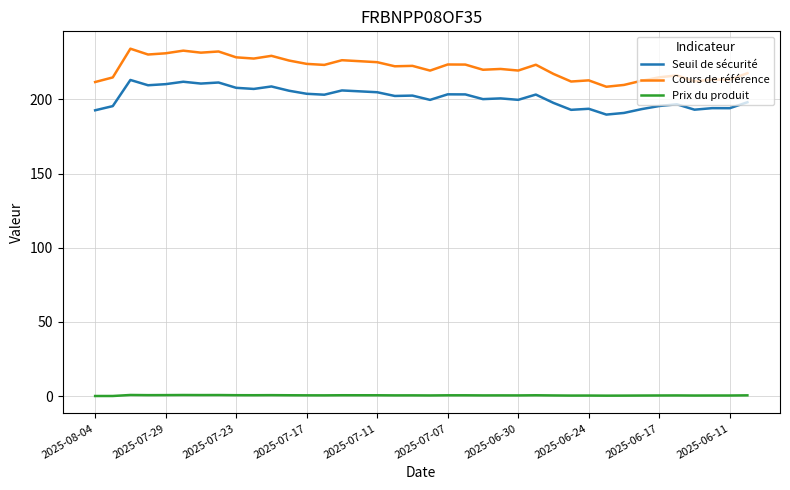

Which series has the widest spread of values?

Cours de référence